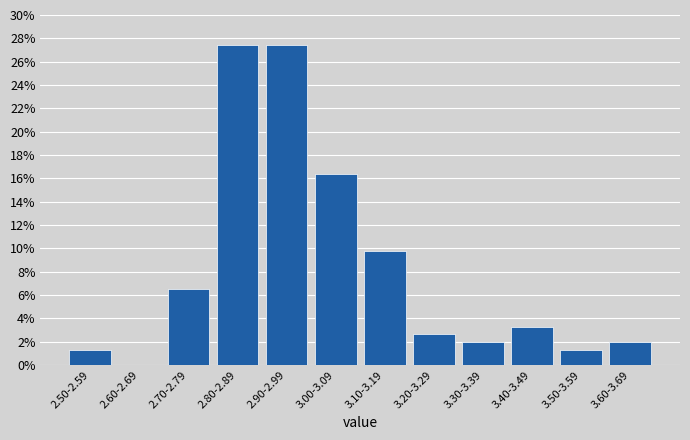

Reading left to right, list all the values displayed in this chart.

2.50-2.59=1.3	2.60-2.69=0.0	2.70-2.79=6.5	2.80-2.89=27.5	2.90-2.99=27.5	3.00-3.09=16.3	3.10-3.19=9.8	3.20-3.29=2.6	3.30-3.39=2.0	3.40-3.49=3.3	3.50-3.59=1.3	3.60-3.69=2.0